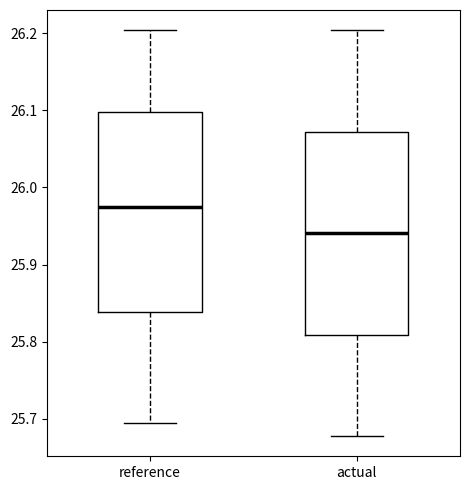

Which box's median line is the lowest?

actual